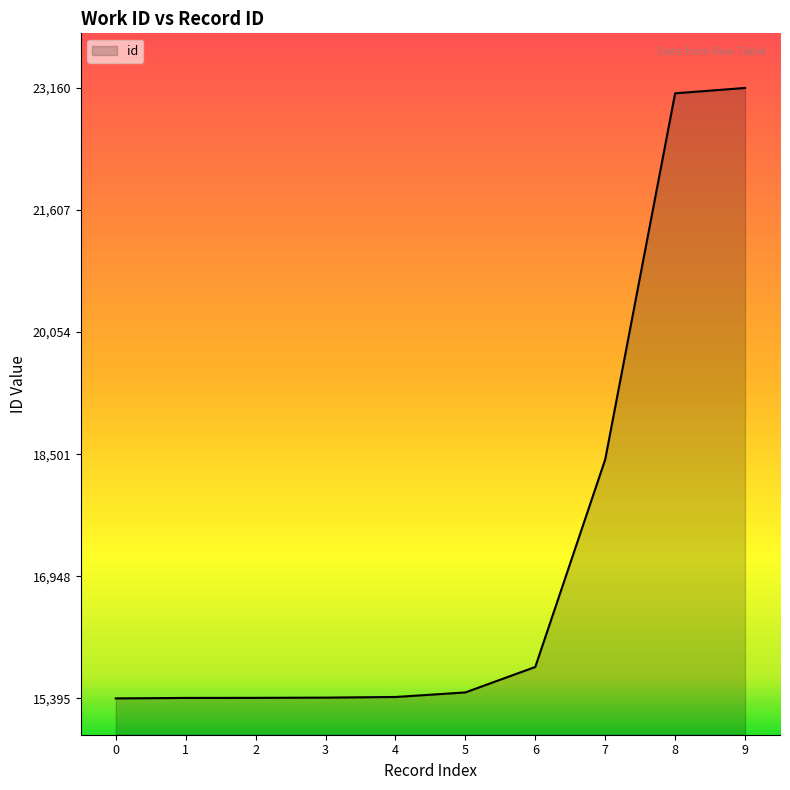

What is the maximum value shown in the chart?

23160